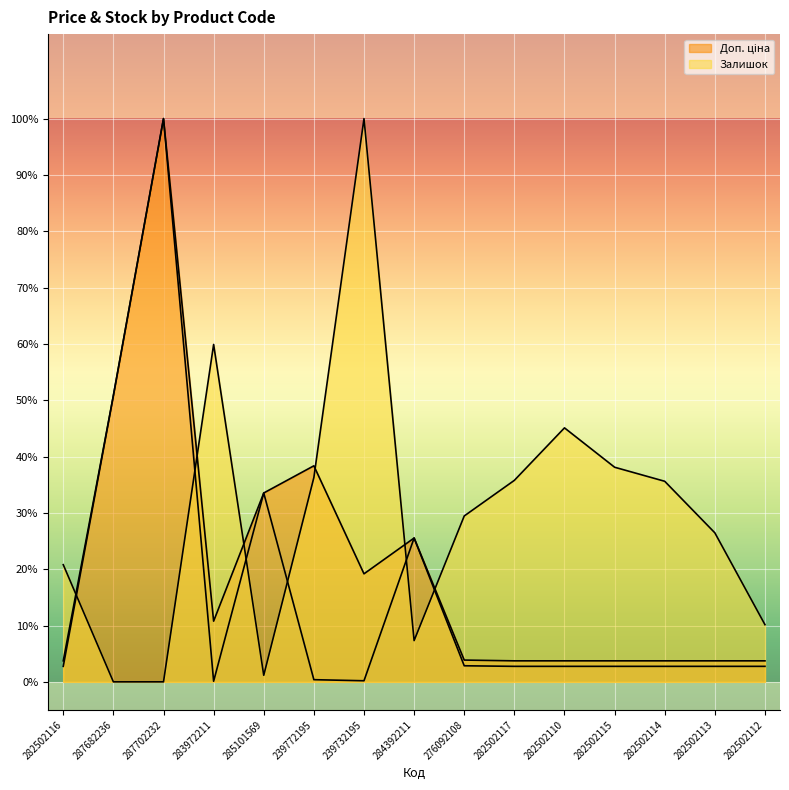

Which category has the lowest value in the Залишок series?

287682236